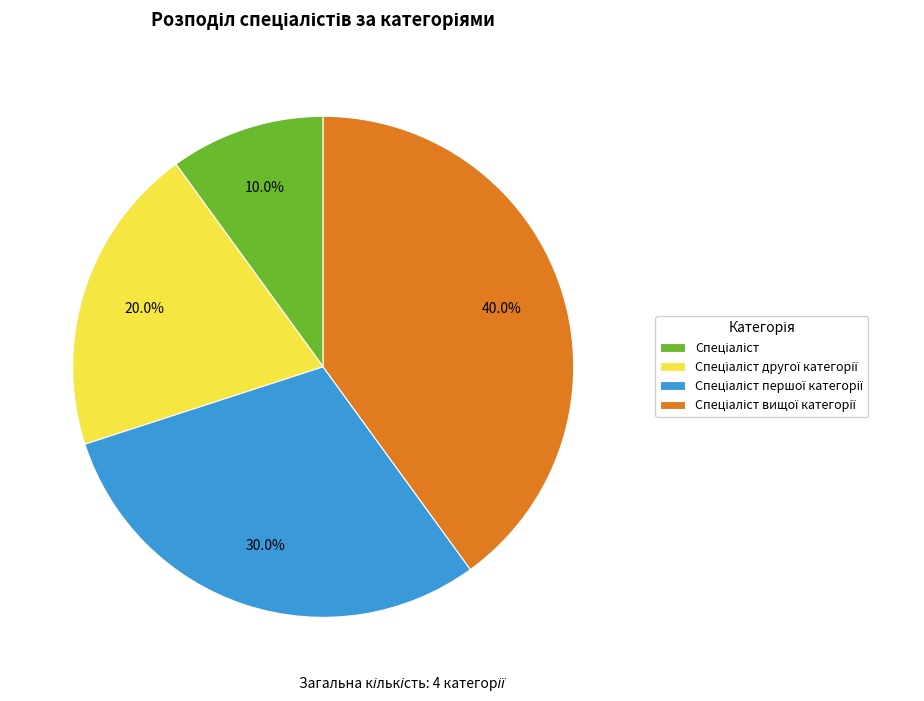

Is there any slice that represents more than half of the pie?

No